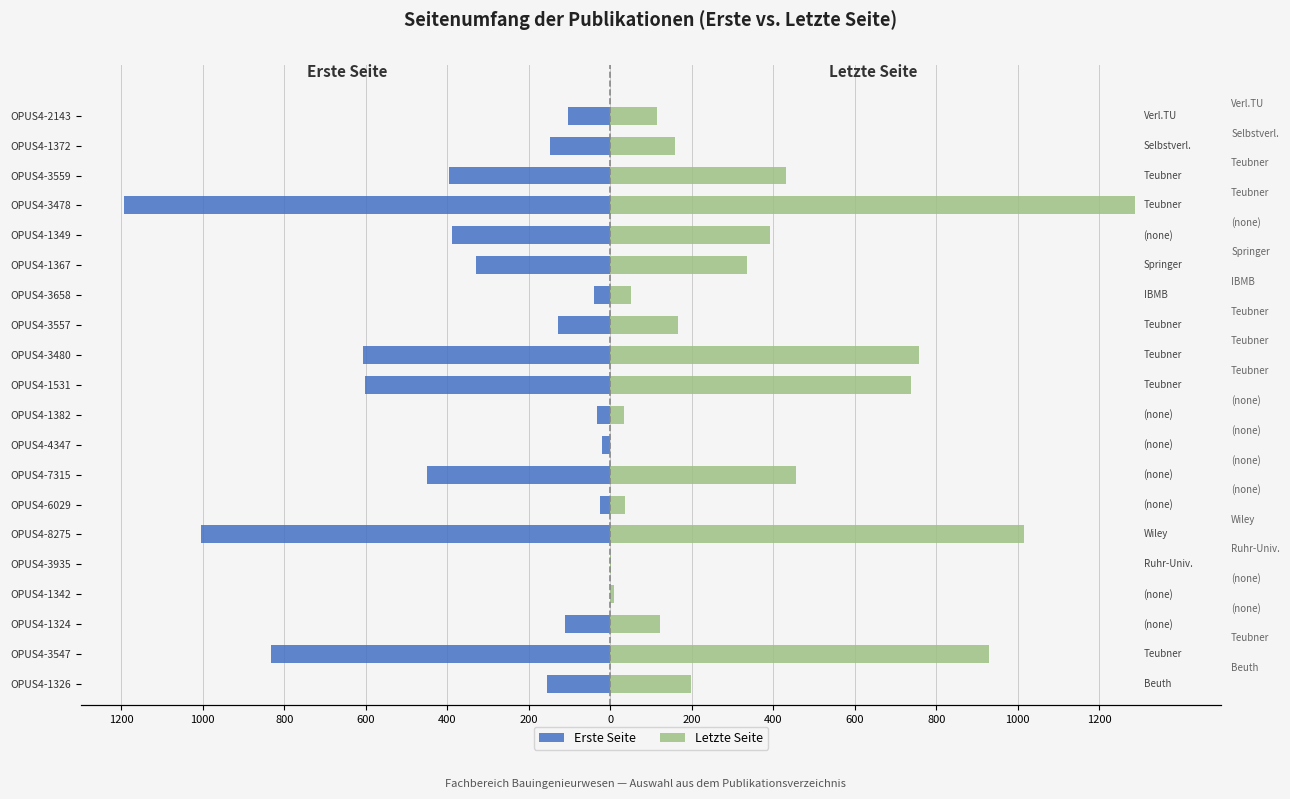

How many categories are shown in the chart?

20